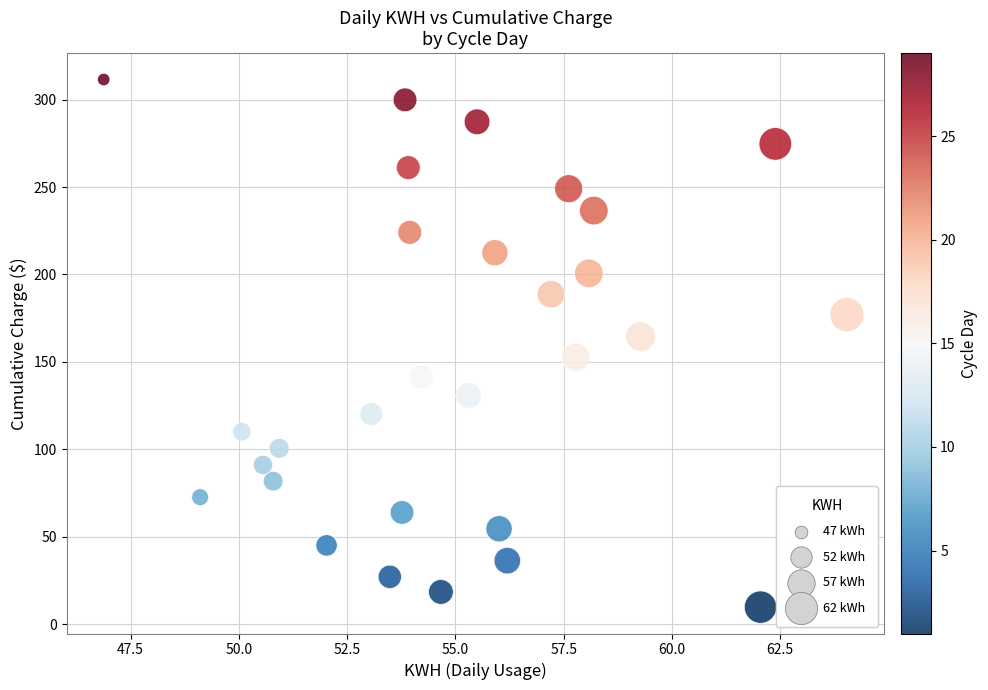

What is the range of X values (max minus min)?

17.2